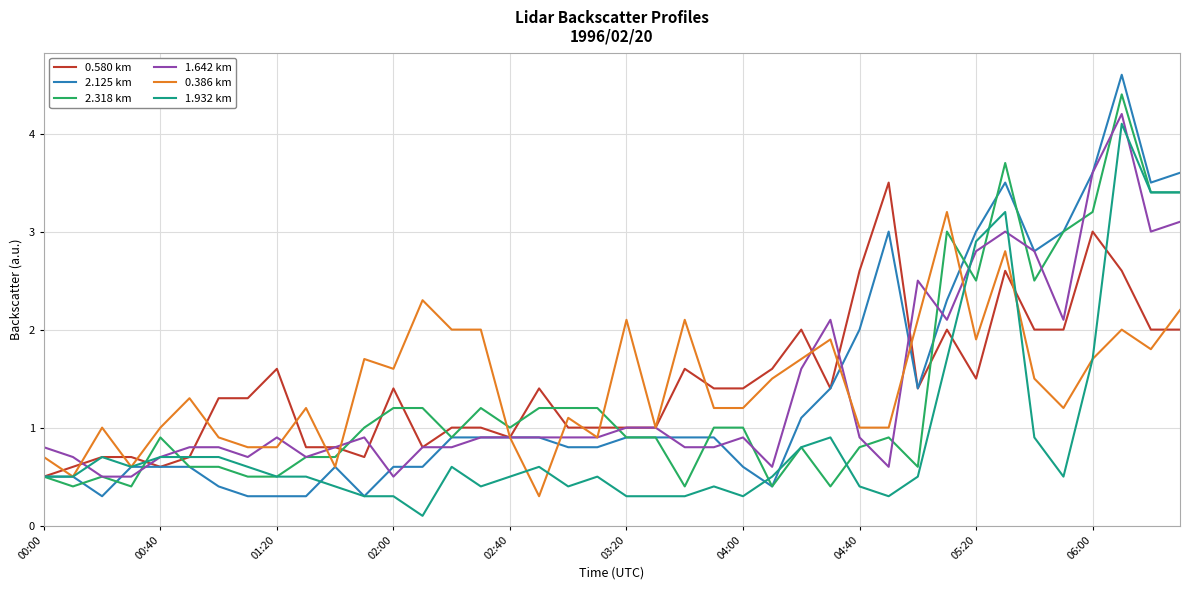

What is the maximum value shown in the chart?

4.6